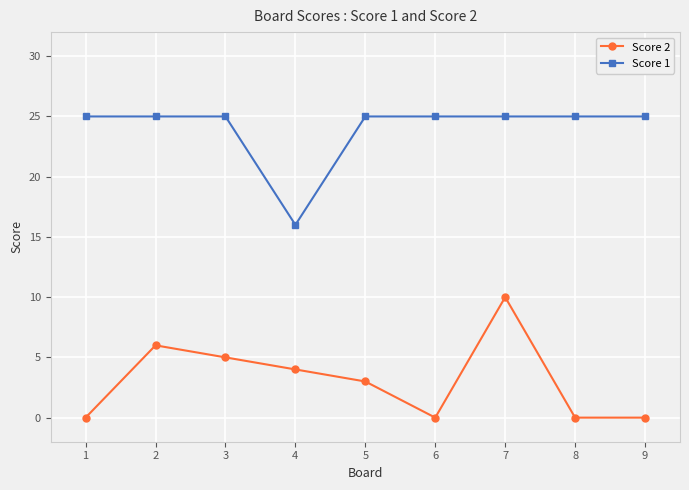

What is the approximate value of Score 1 at 4?

16